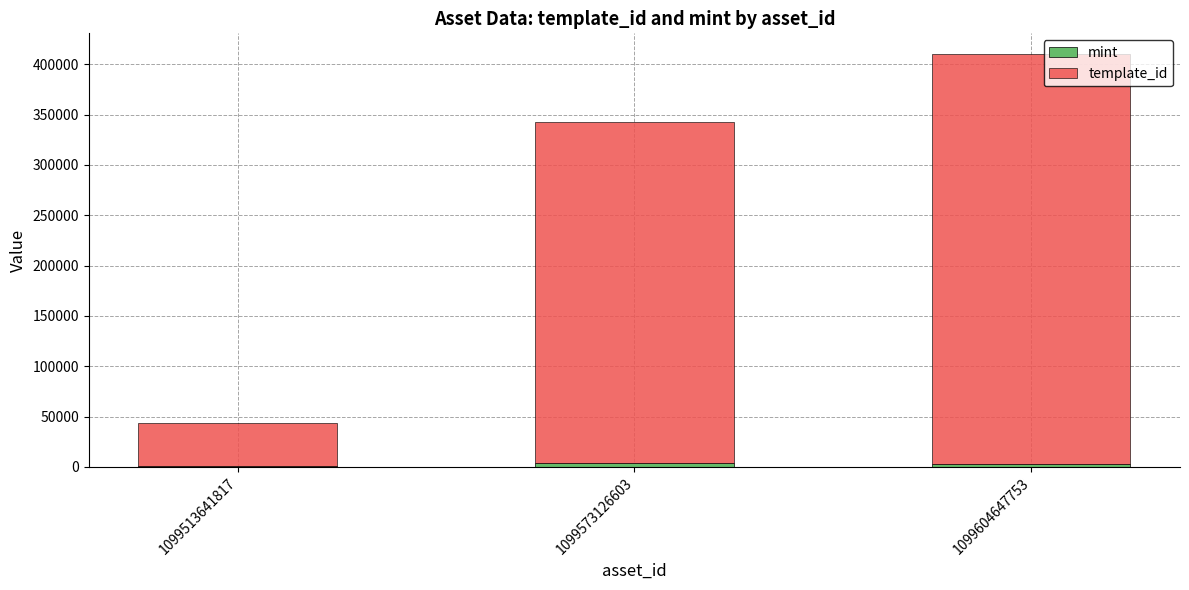

At which category is the sum across all series the highest?

1099604647753